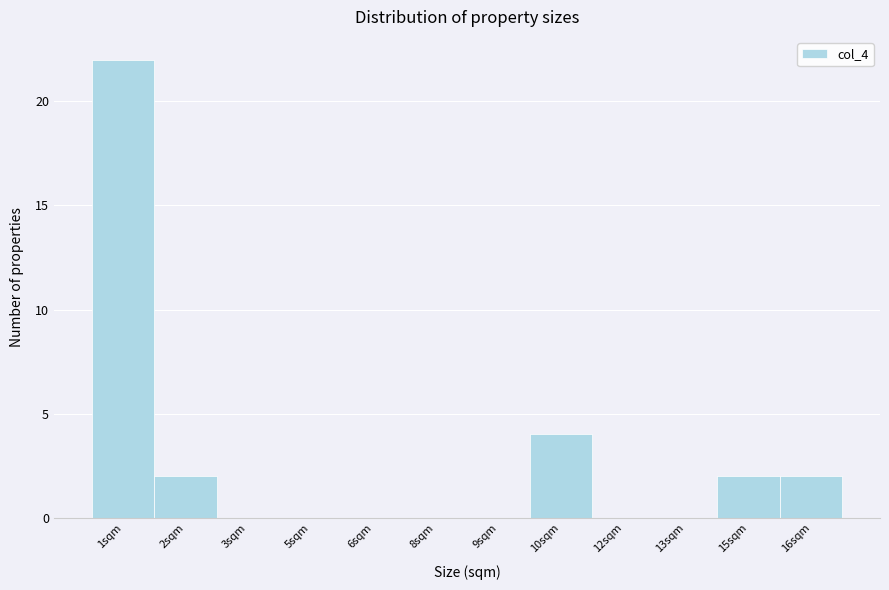

Reading left to right, extract all data points from this chart.

1sqm=22	2sqm=2	3sqm=0	5sqm=0	6sqm=0	8sqm=0	9sqm=0	10sqm=4	12sqm=0	13sqm=0	15sqm=2	16sqm=2